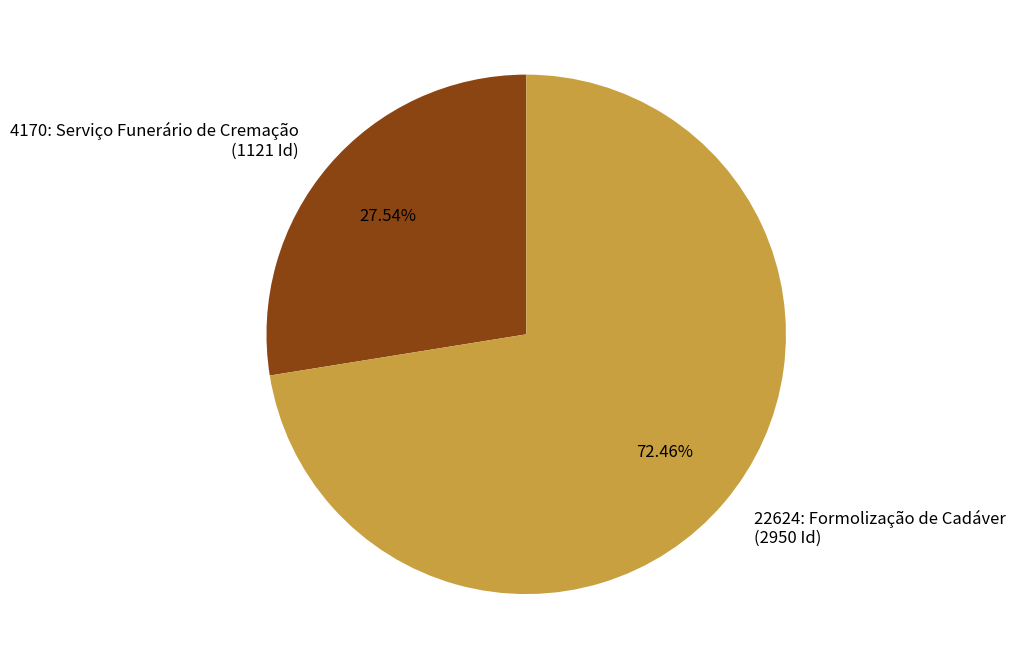

To the nearest percent, what is the average slice percentage?

50%